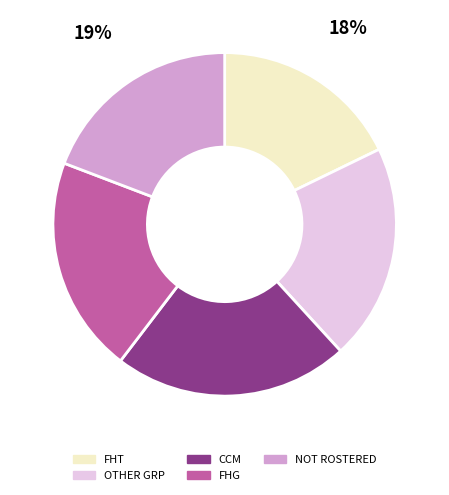

Do OTHER GRP and FHT together represent more than half of the pie?

No